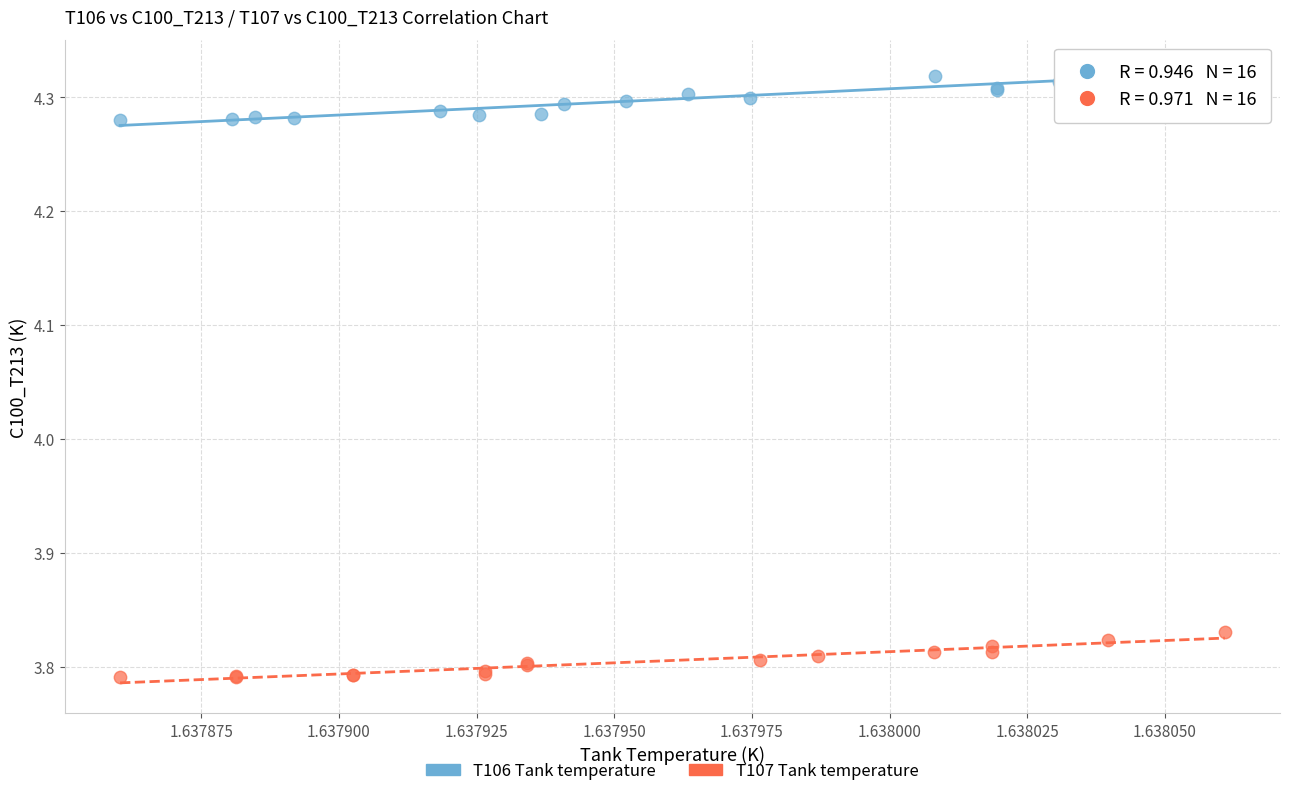

What are all the series names shown in the legend?

T106 Tank temperature, T107 Tank temperature